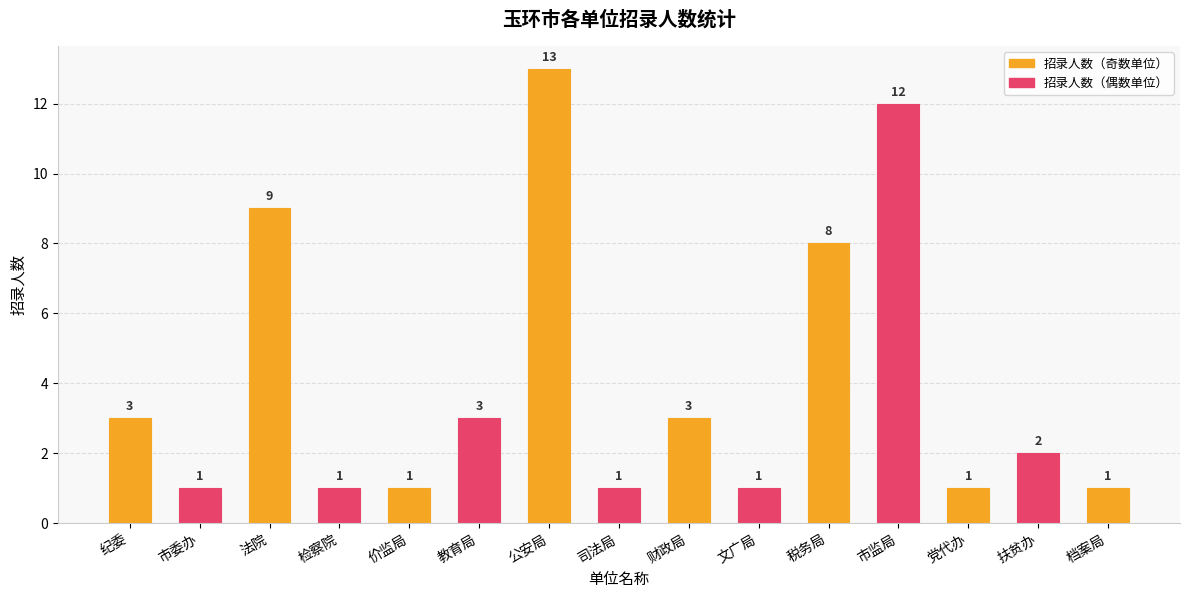

How many distinct data groups are displayed?

1